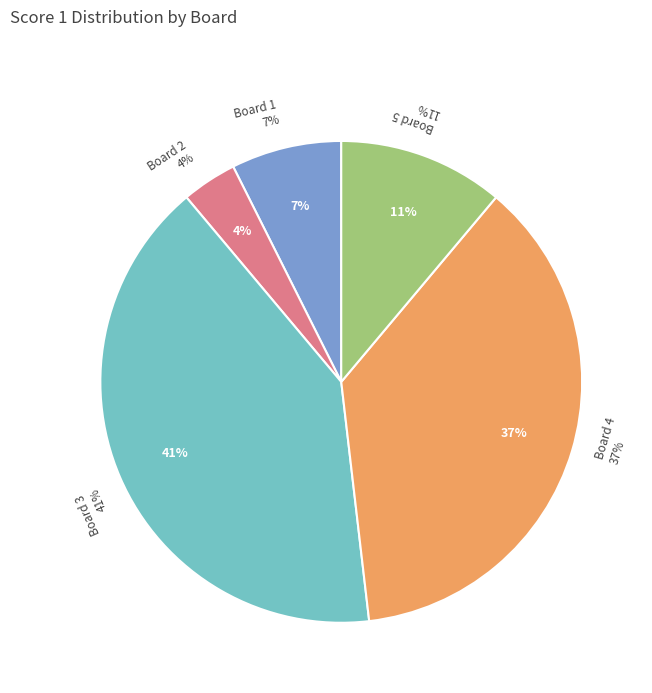

How many slices are in this pie chart?

5